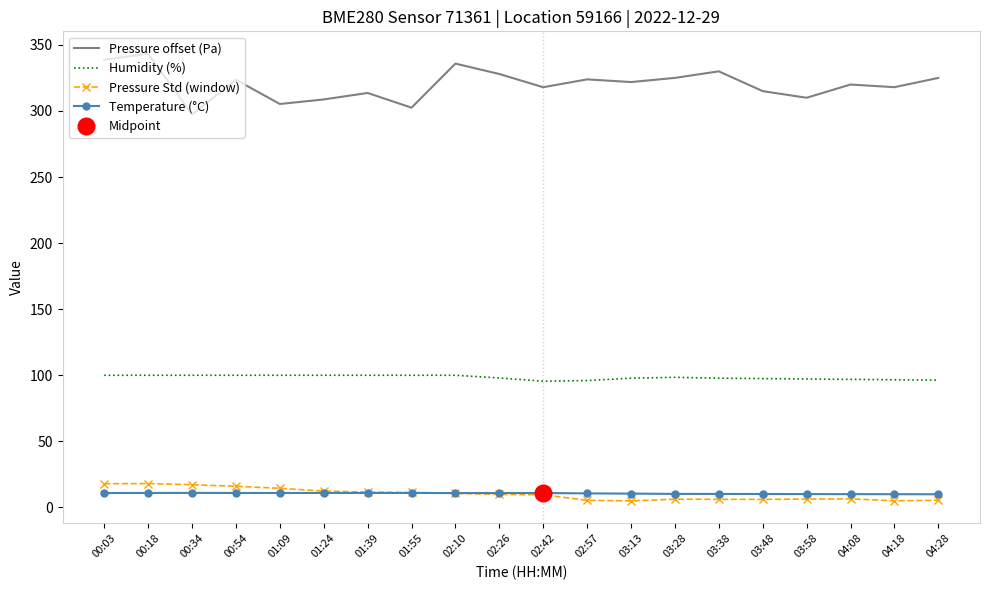

What is the greatest value displayed?

343.3